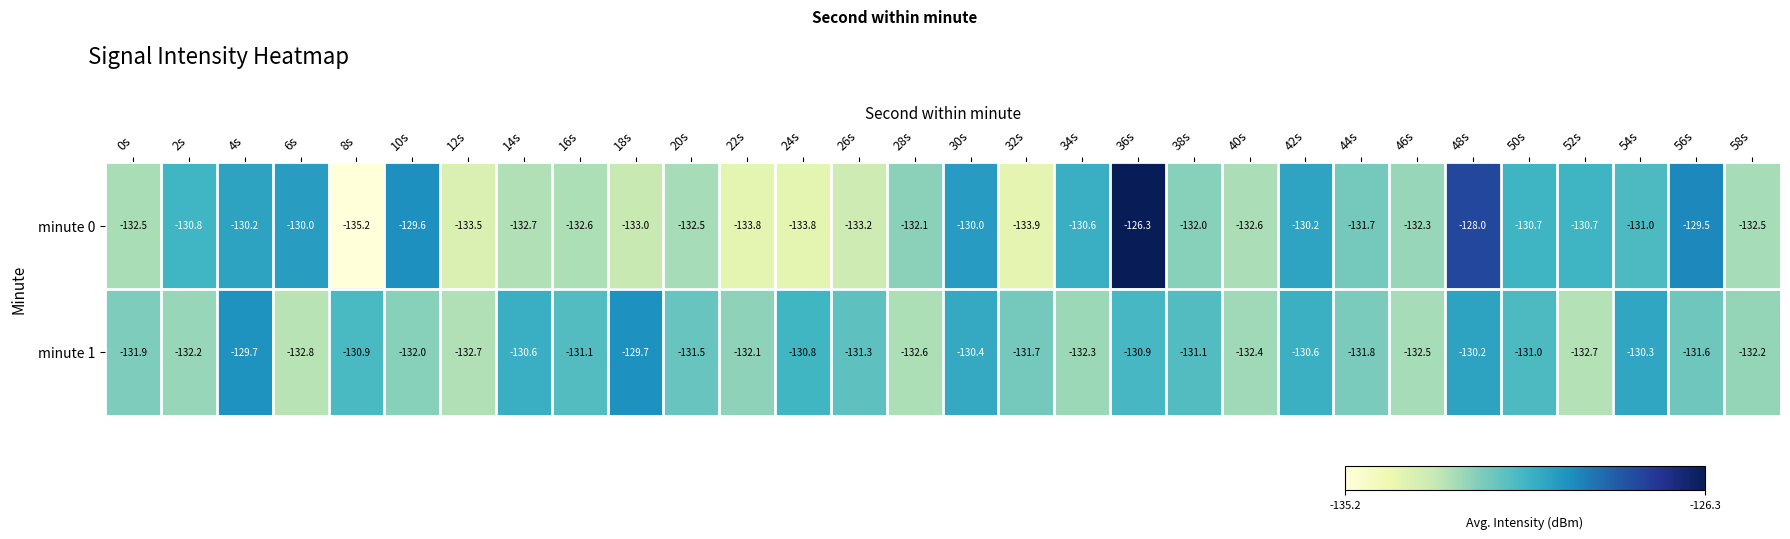

The value of minute 1 at 4s is -58.9. True or false?

False